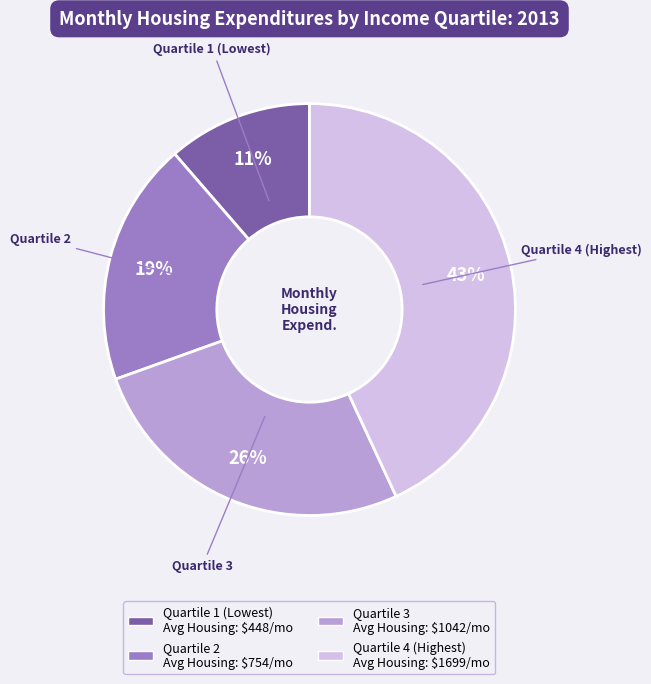

Is Quartile 1 (Lowest) the majority of the pie?

No